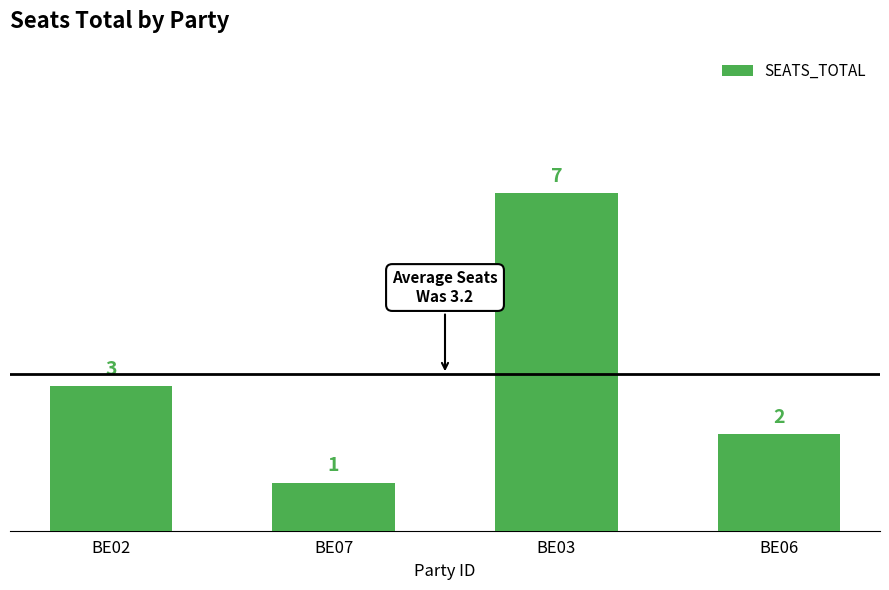

True or false: the data shows 3 at BE02.

True